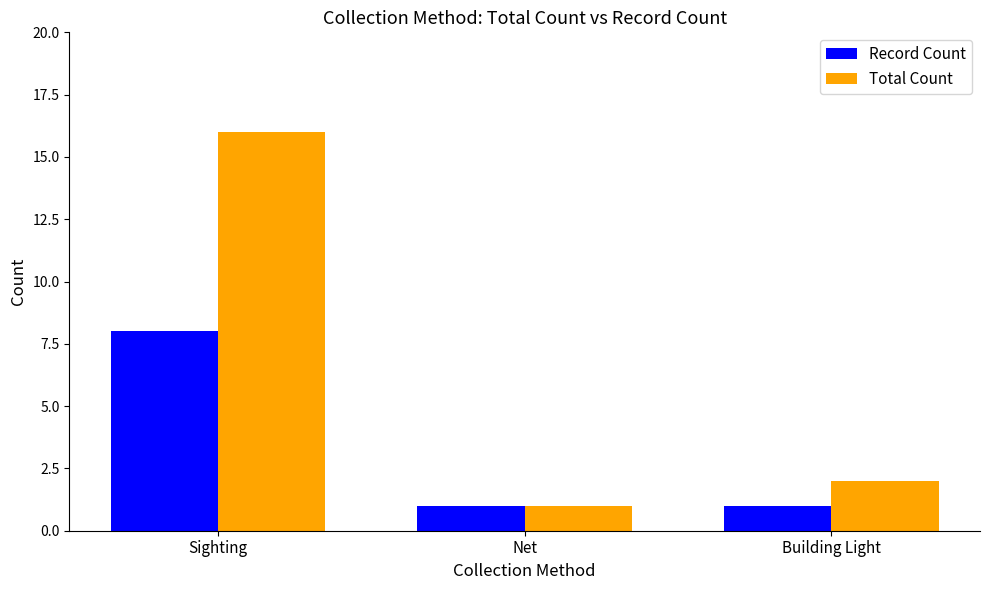

List the labels in order of Total Count value, smallest first.

Net, Building Light, Sighting